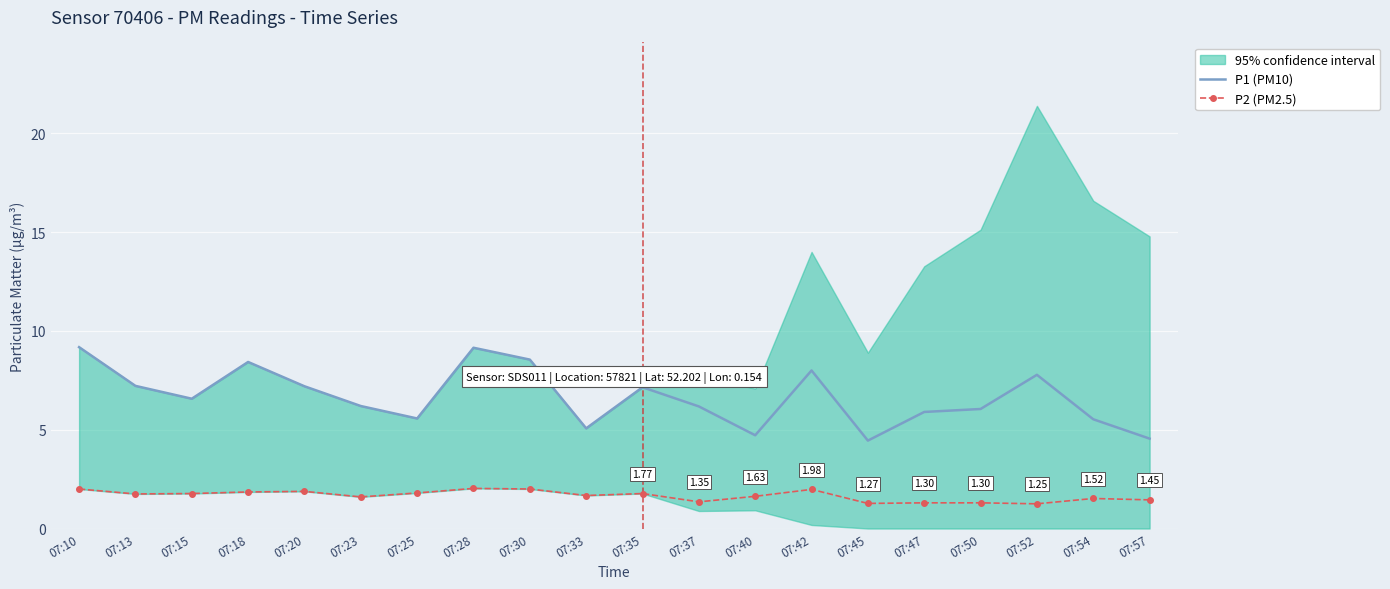

What is the difference between the highest and lowest values at 07:13?

5.5